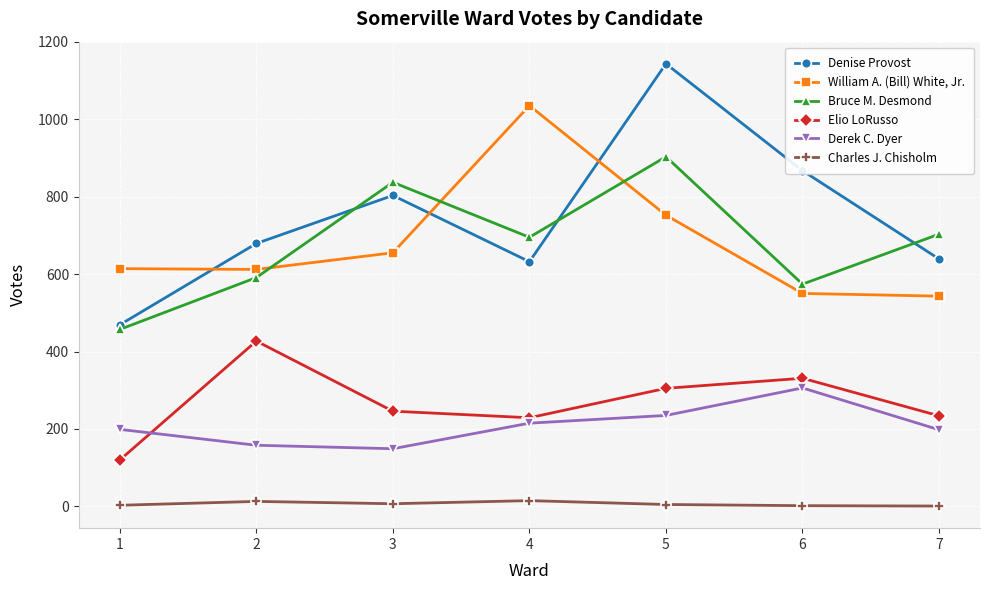

At which category does William A. (Bill) White, Jr. reach its first local peak?

4